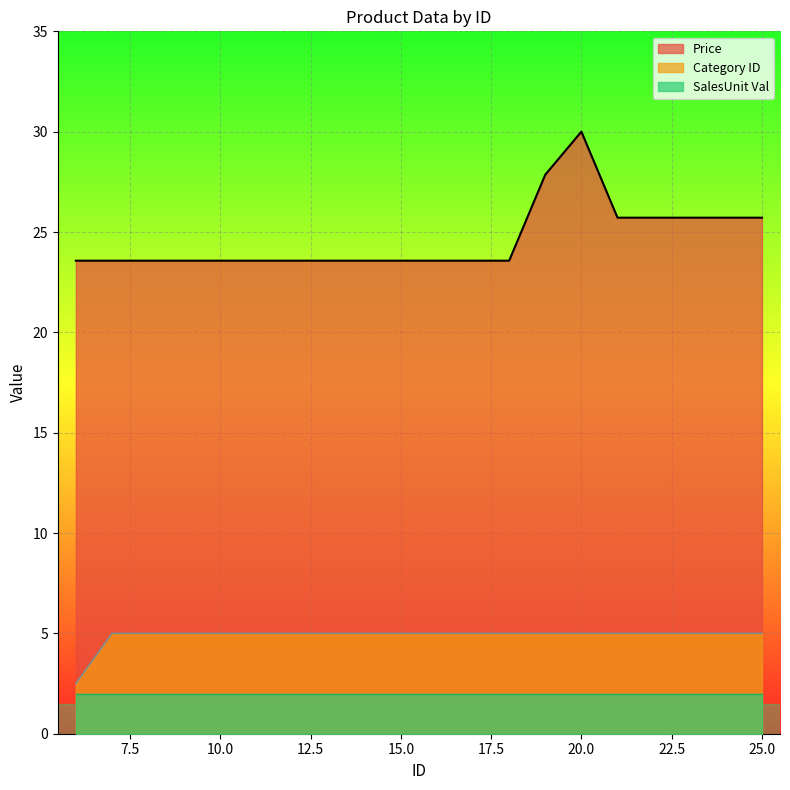

Which has a higher value, 9 or 18?

9